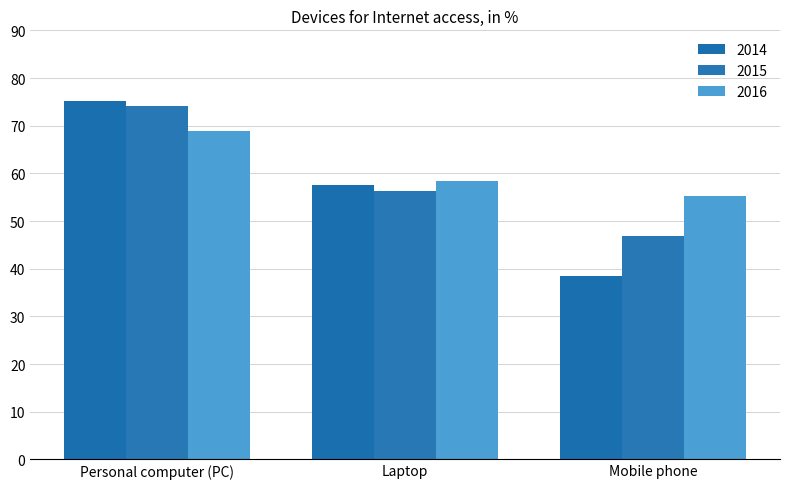

The value of 2014 at Laptop is 21.8. True or false?

False